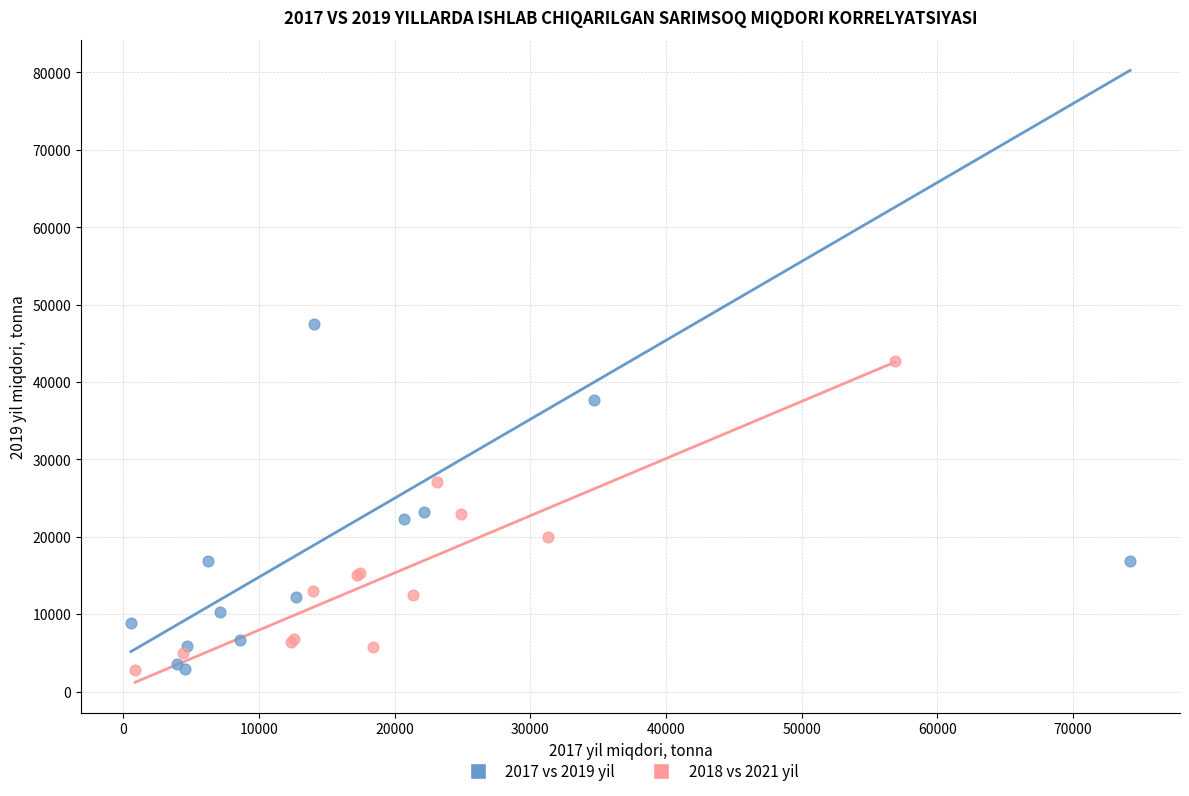

Which series has the largest Y range (max minus min)?

2017 vs 2019 yil